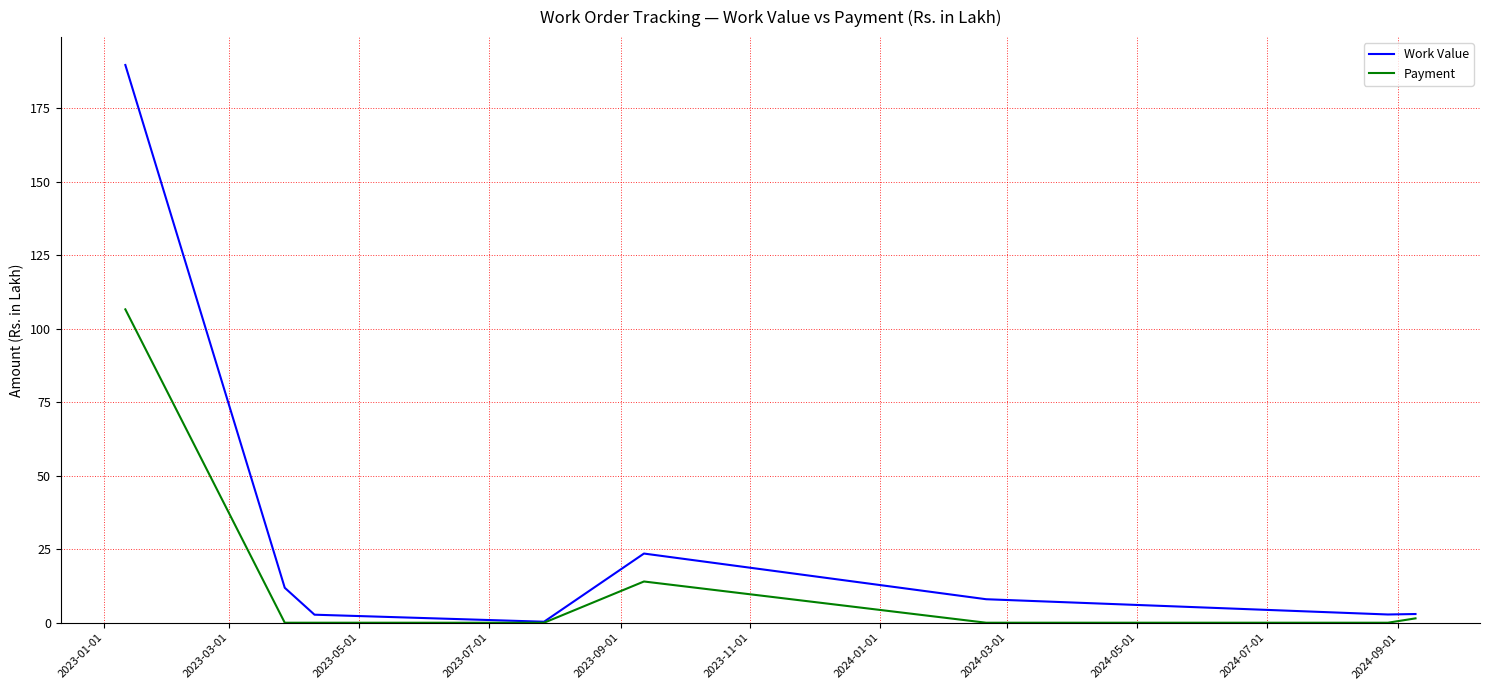

List the series in order of their overall mean, lowest first.

Payment, Work Value